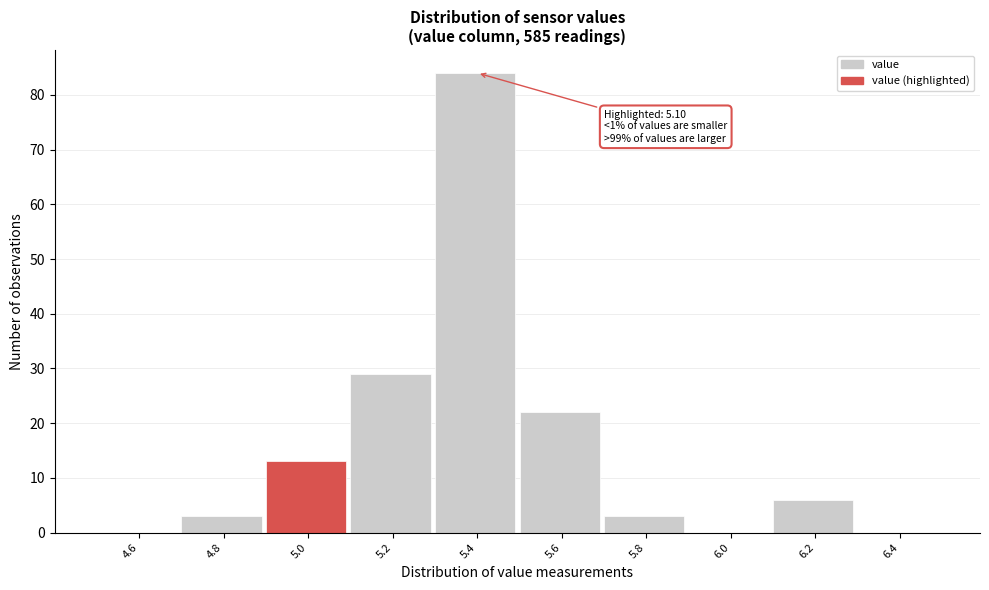

Reading right to left, transcribe all the data shown in this chart.

6.4=0	6.2=6	6.0=0	5.8=3	5.6=22	5.4=84	5.2=29	5.0=13	4.8=3	4.6=0